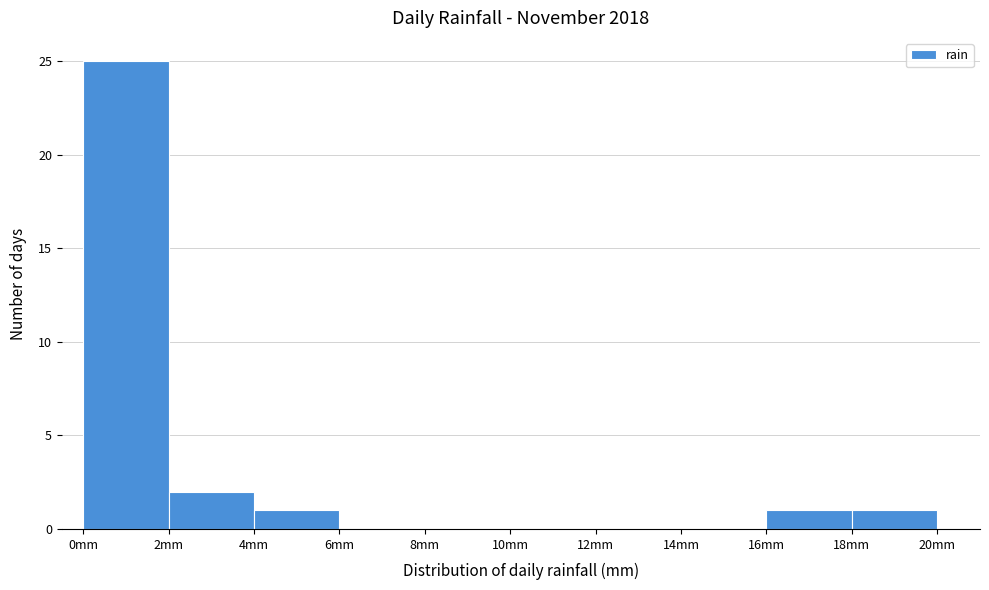

Over which range of the x-axis is the bar tallest?

0 to 2